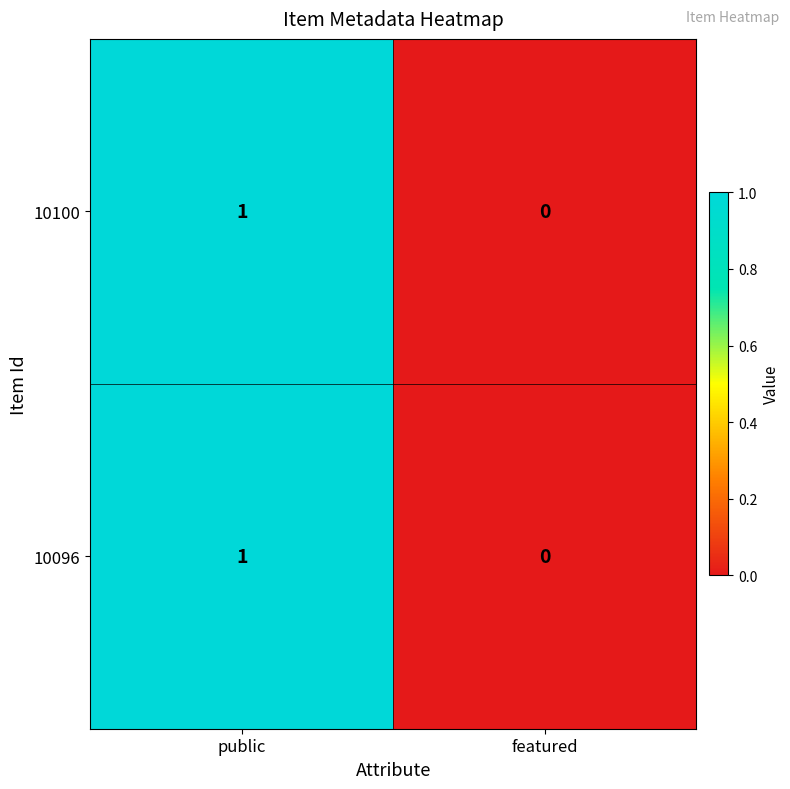

List the labels in order of 10096 value, smallest first.

featured, public